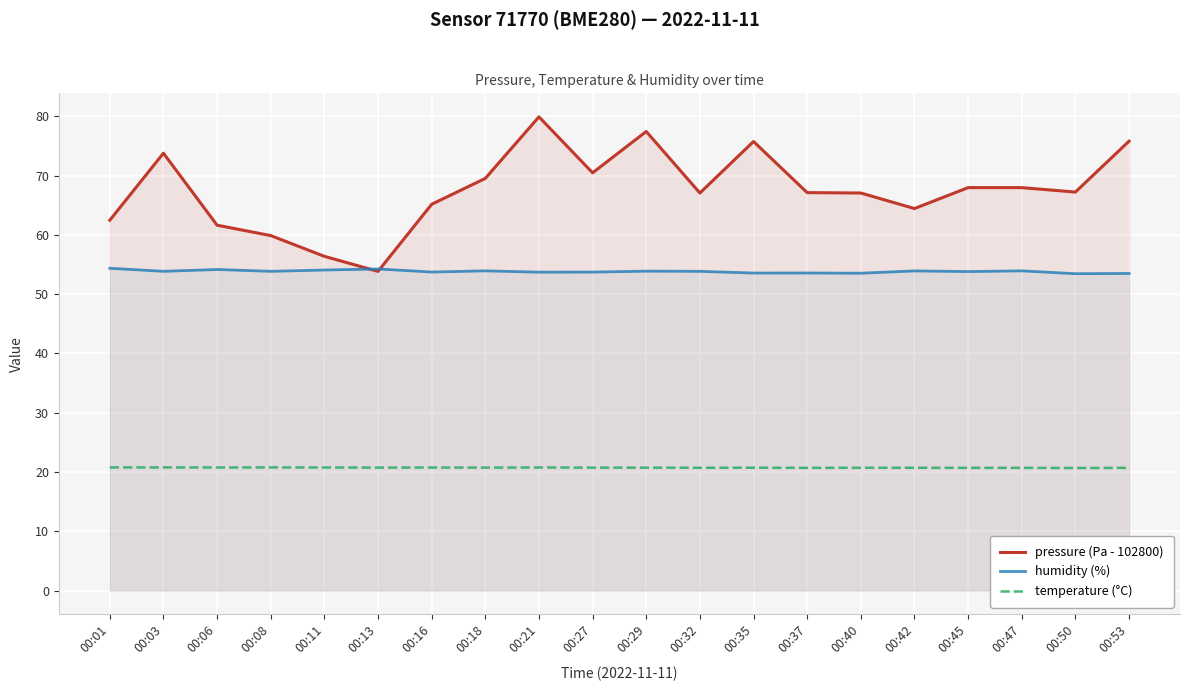

Reading right to left, what are all the values shown in this chart?

pressure (Pa - 102800): 00:53=75.8	00:50=67.2	00:47=68.0	00:45=68.0	00:42=64.4	00:40=67.1	00:37=67.1	00:35=75.8	00:32=67.1	00:29=77.4	00:27=70.5	00:21=79.9	00:18=69.5	00:16=65.2	00:13=53.8	00:11=56.4	00:08=59.9	00:06=61.6	00:03=73.8	00:01=62.5
humidity (%): 00:53=53.5	00:50=53.5	00:47=53.9	00:45=53.8	00:42=53.9	00:40=53.5	00:37=53.6	00:35=53.6	00:32=53.9	00:29=53.9	00:27=53.7	00:21=53.7	00:18=53.9	00:16=53.7	00:13=54.2	00:11=54.1	00:08=53.9	00:06=54.2	00:03=53.9	00:01=54.4
temperature (°C): 00:53=20.7	00:50=20.7	00:47=20.7	00:45=20.7	00:42=20.7	00:40=20.7	00:37=20.7	00:35=20.7	00:32=20.7	00:29=20.7	00:27=20.7	00:21=20.8	00:18=20.7	00:16=20.8	00:13=20.7	00:11=20.8	00:08=20.8	00:06=20.8	00:03=20.8	00:01=20.8